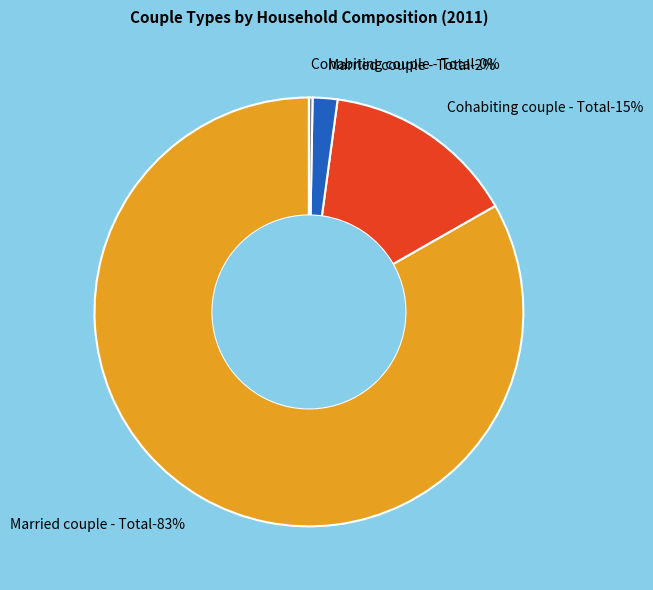

True or false: Cohabiting couple - Total (One family) accounts for 6% of the total.

False